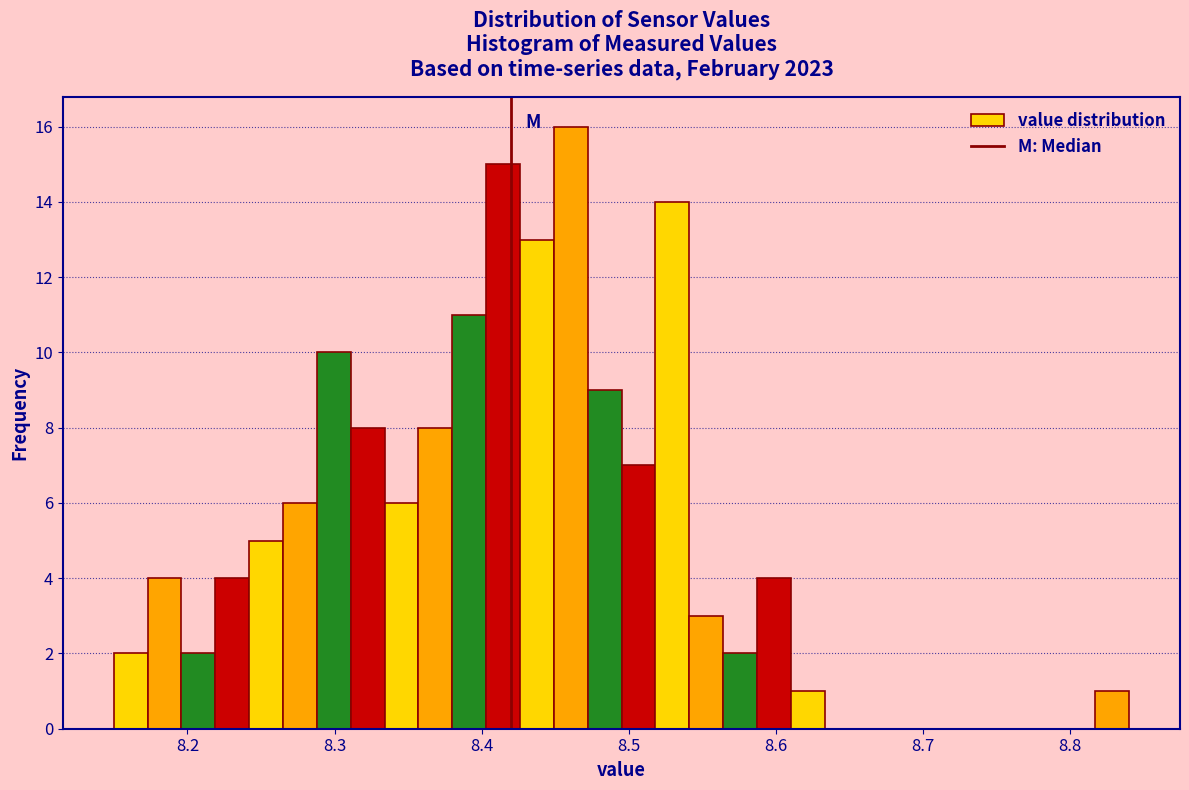

Read against the x-axis, roughly where is the centre of the tallest bar?

8.46